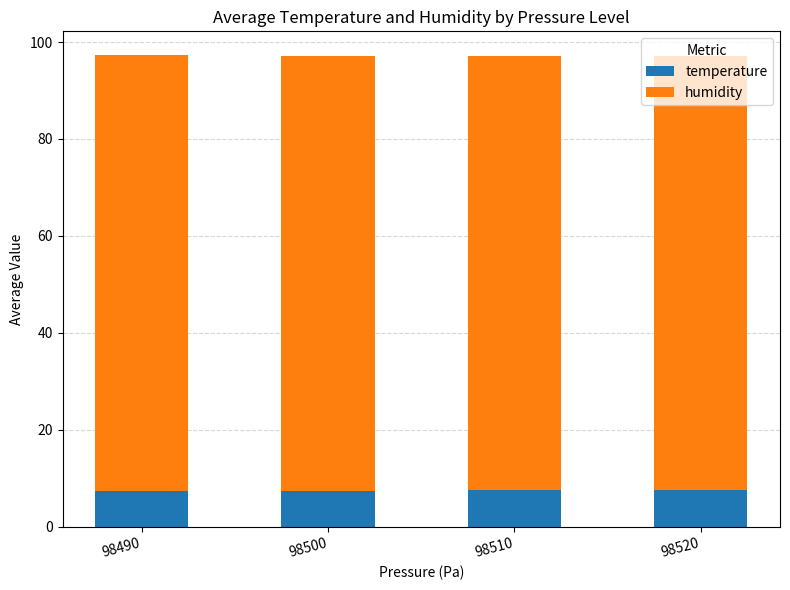

What is the maximum value for temperature?

7.5